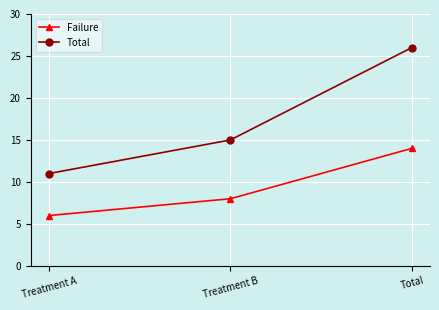

Reading left to right, extract all data points from this chart.

Failure: 6	8	14
Total: 11	15	26